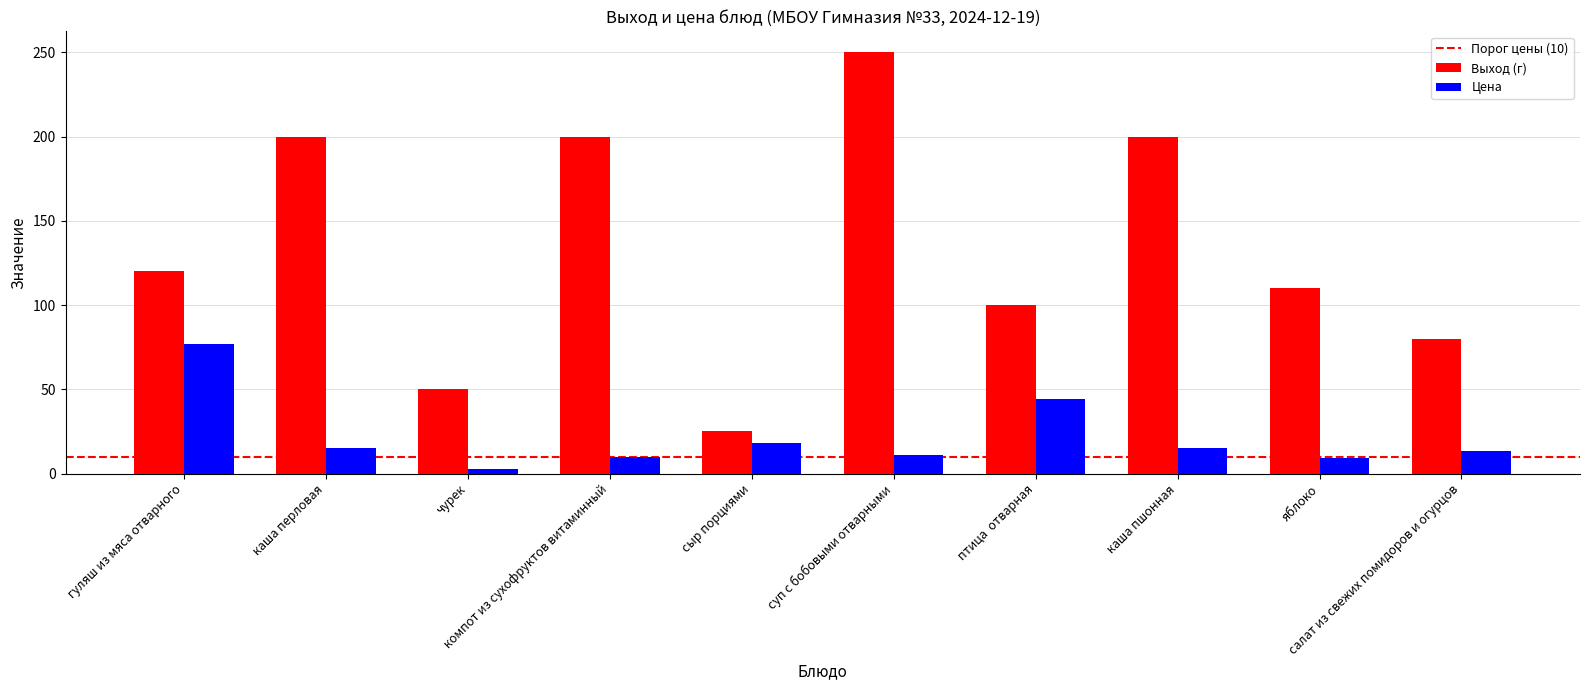

Rank the series at каша перловая from lowest to highest value.

Цена, Выход (г)